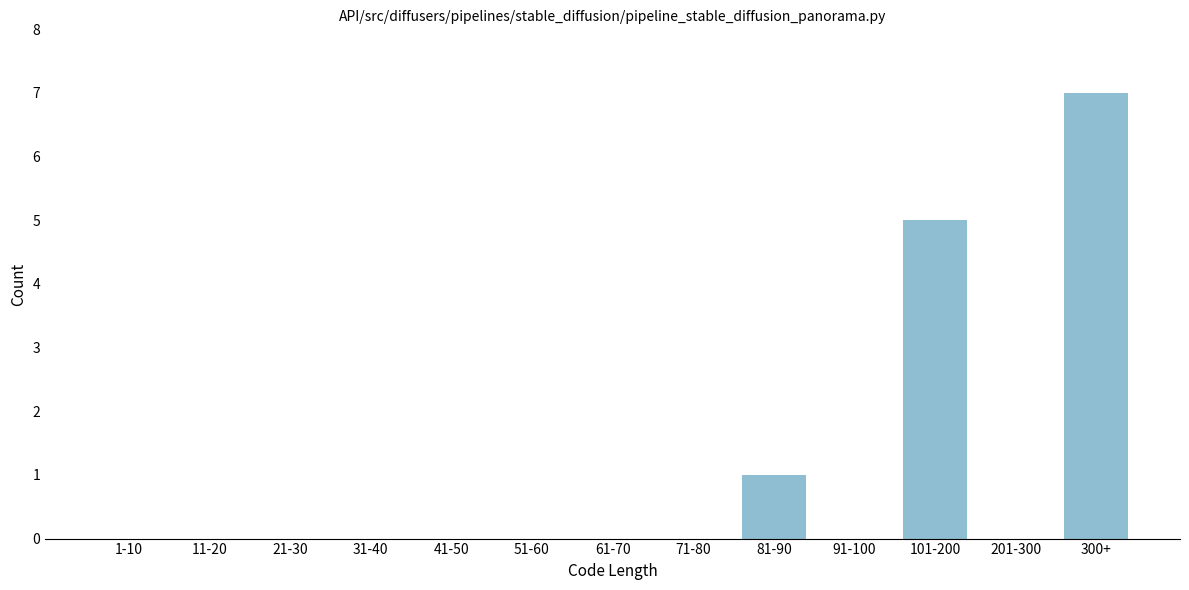

Reading left to right, what are all the values shown in this chart?

1-10=0	11-20=0	21-30=0	31-40=0	41-50=0	51-60=0	61-70=0	71-80=0	81-90=1	91-100=0	101-200=5	201-300=0	300+=7